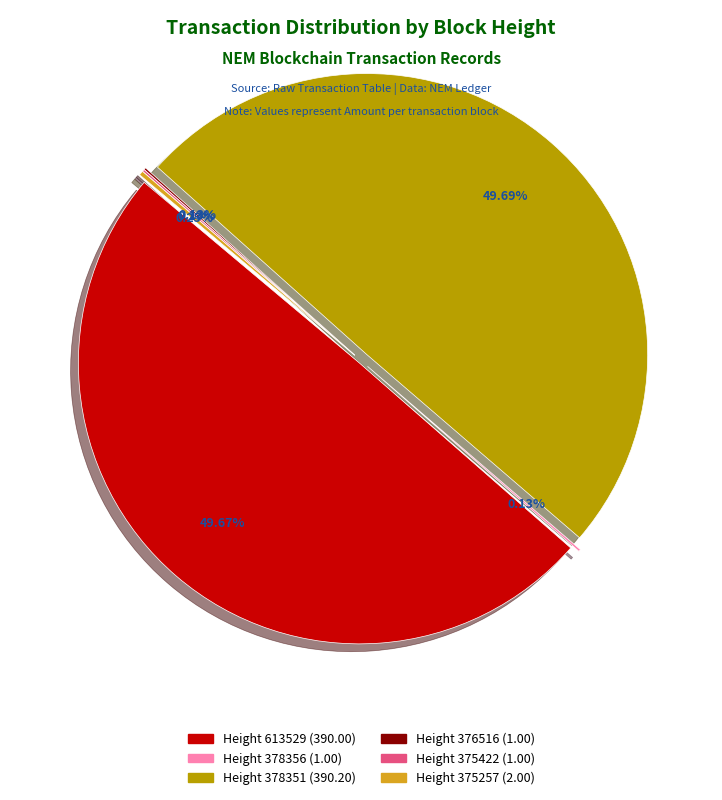

To the nearest percent, what is the average slice percentage?

17%